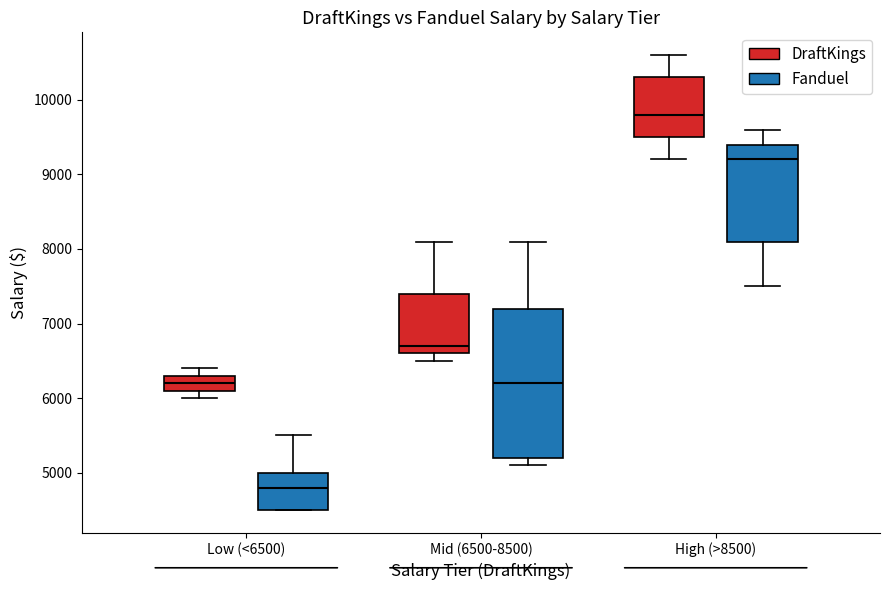

Where is the lower edge of the box for High (>8500) (DraftKings) on the y-axis? The values are not printed on the chart, so give them approximately, as read against the axis.

9500